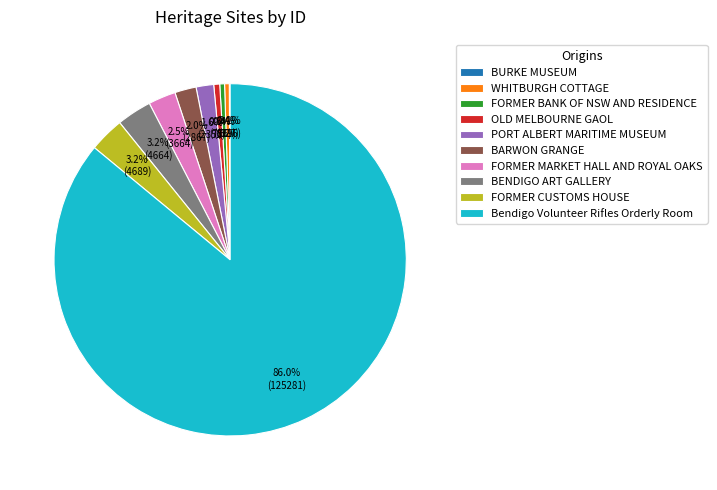

Is it true that Bendigo Volunteer Rifles Orderly Room is 74% of the pie?

False